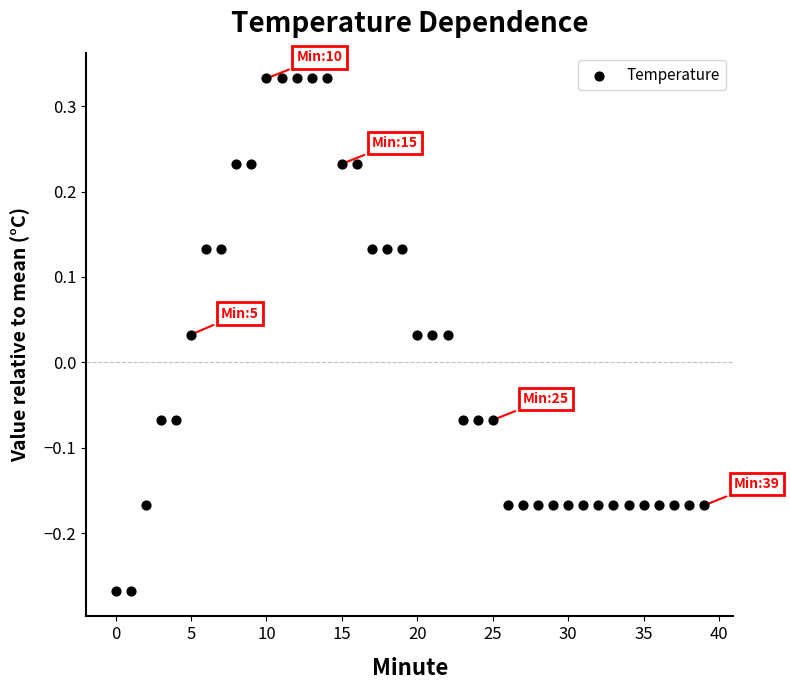

What is the range of Y values (max minus min)?

0.6